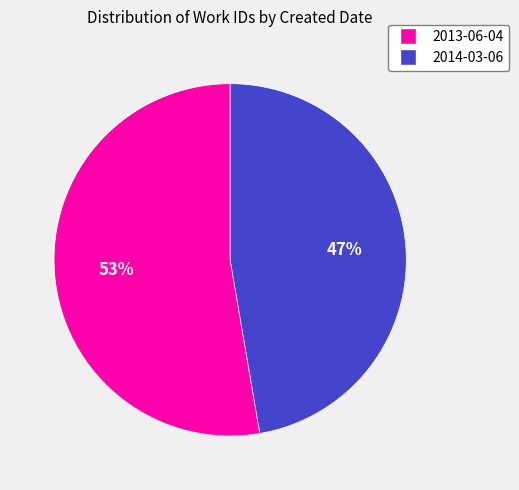

Does any single category account for the majority?

Yes